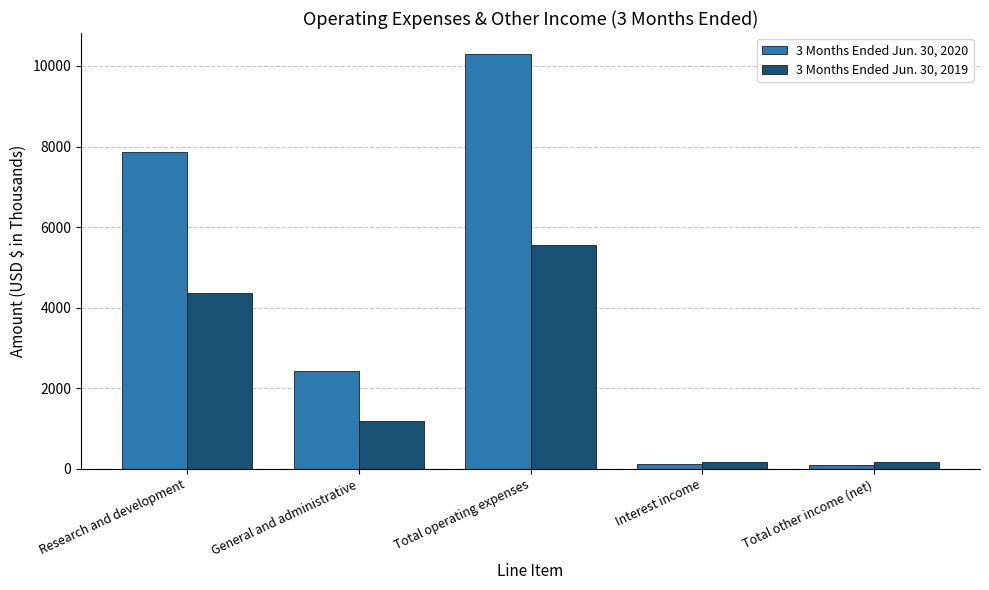

At which label is 3 Months Ended Jun. 30, 2020 closest to 5200?

Research and development